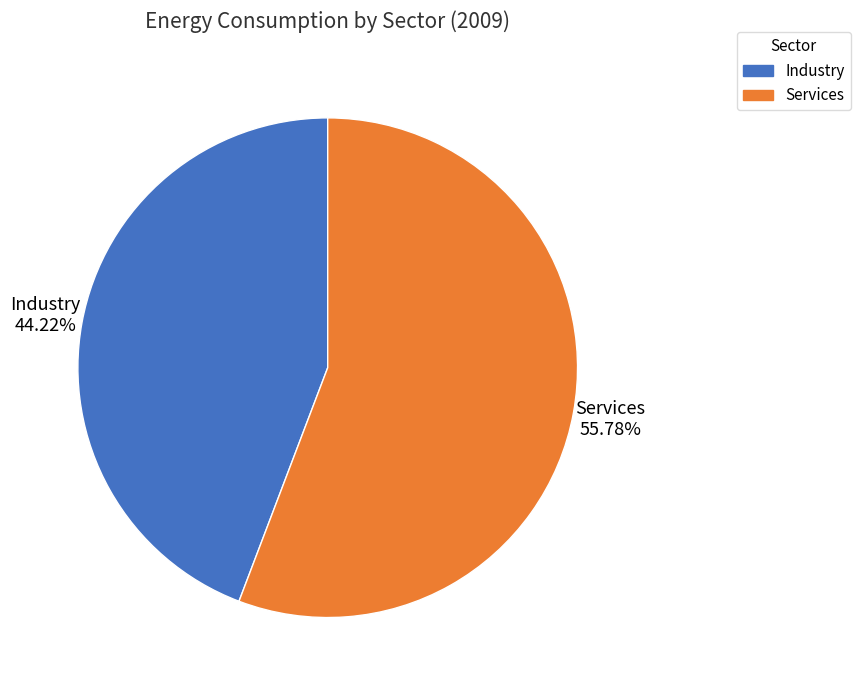

How many slices are in this pie chart?

2